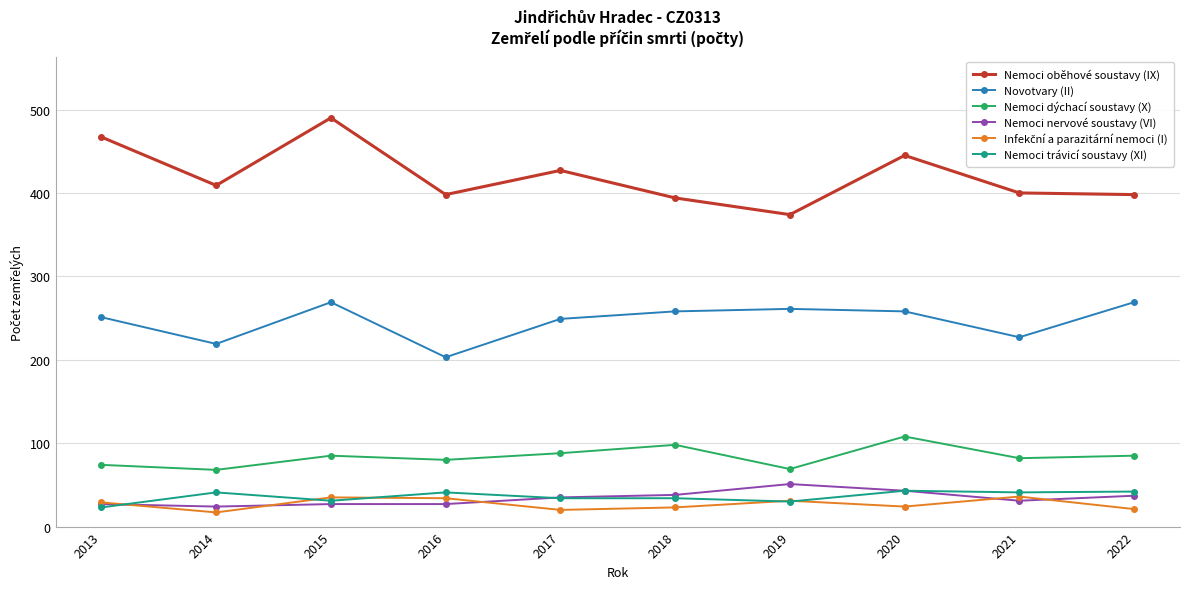

True or false: Nemoci dýchací soustavy (X) has more than 2 points higher than both neighbors.

True